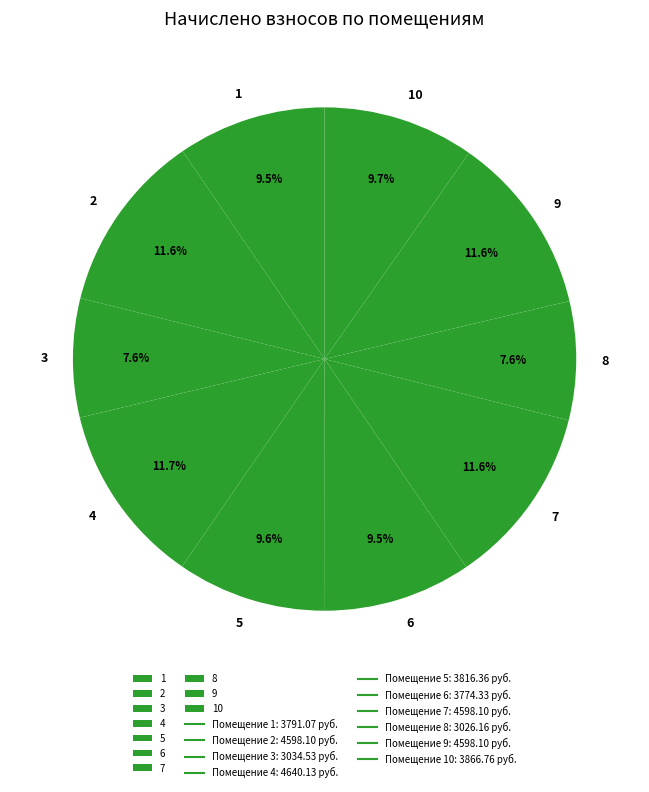

True or false: 8 accounts for 1% of the total.

False